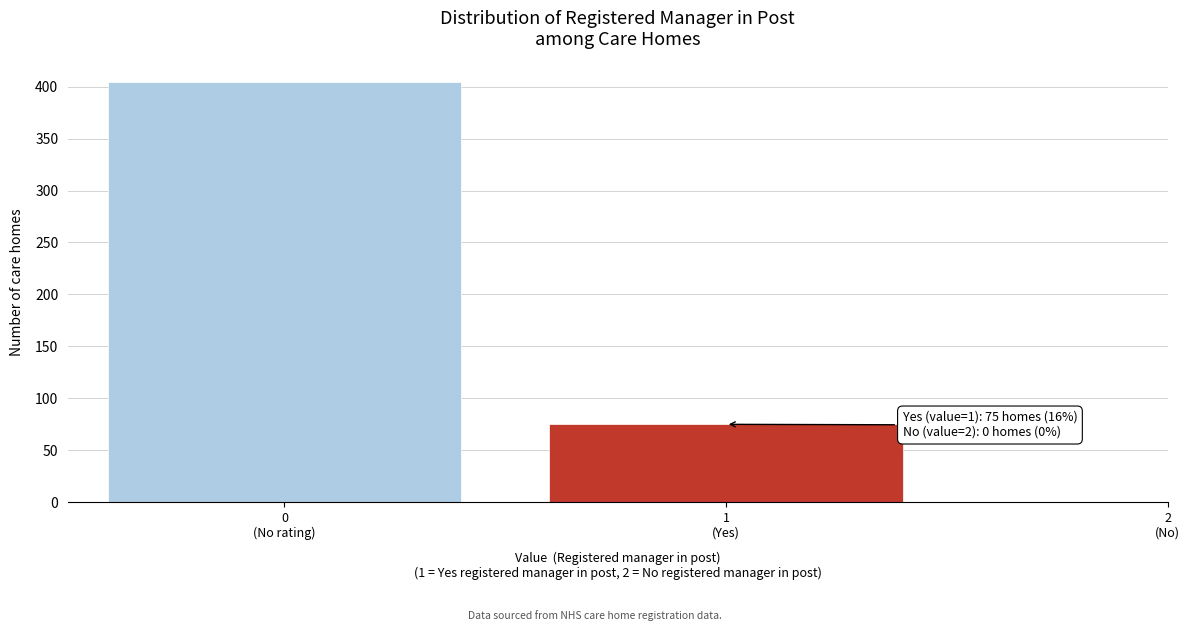

Reading left to right, what are all the values shown in this chart?

404	75